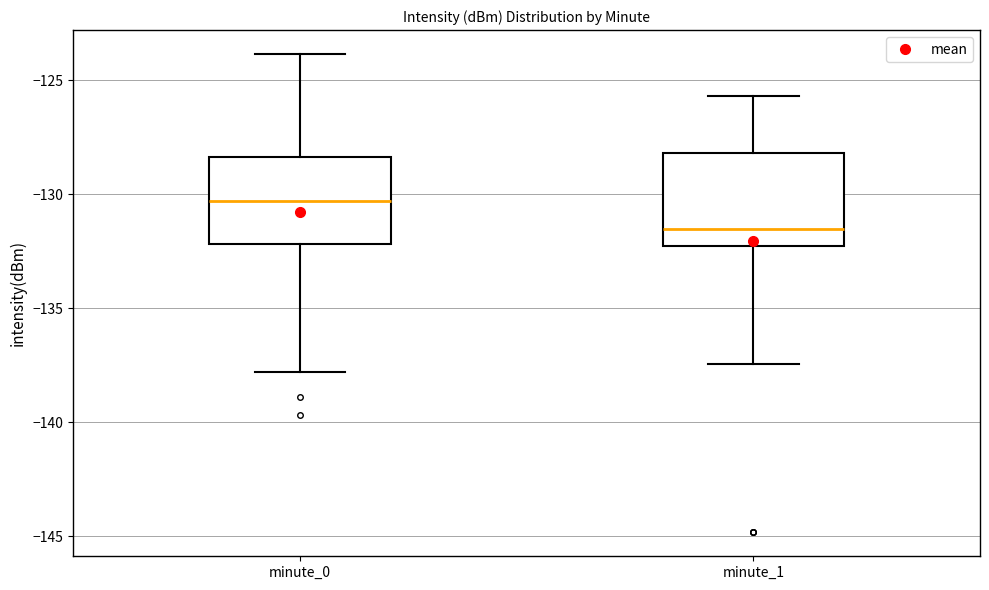

Which box has the highest median line?

minute_0